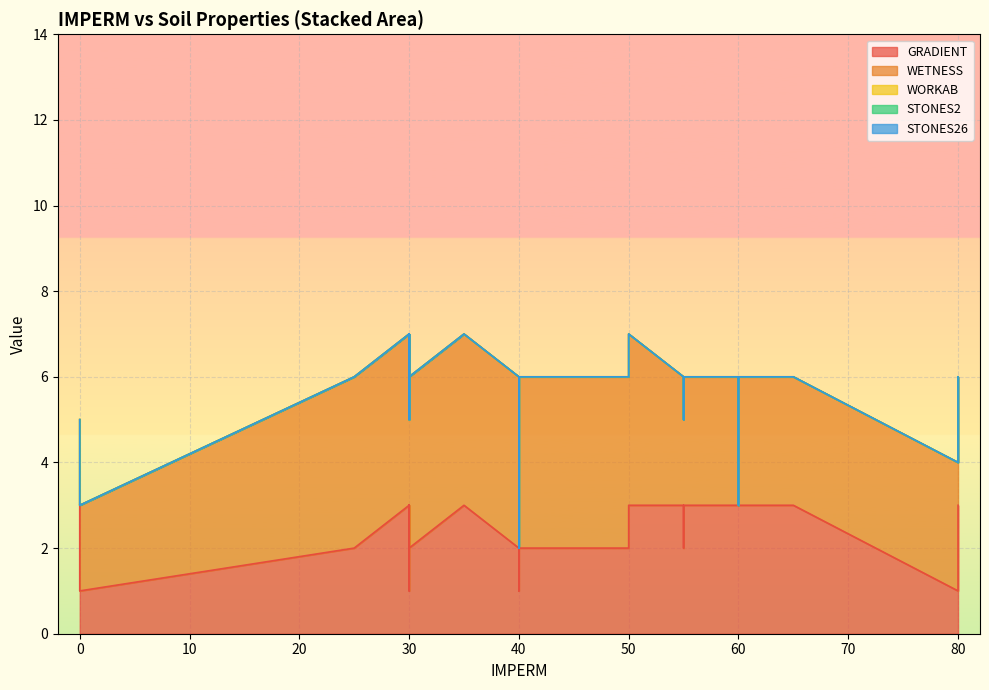

How many interior local valleys does the GRADIENT series have?

1